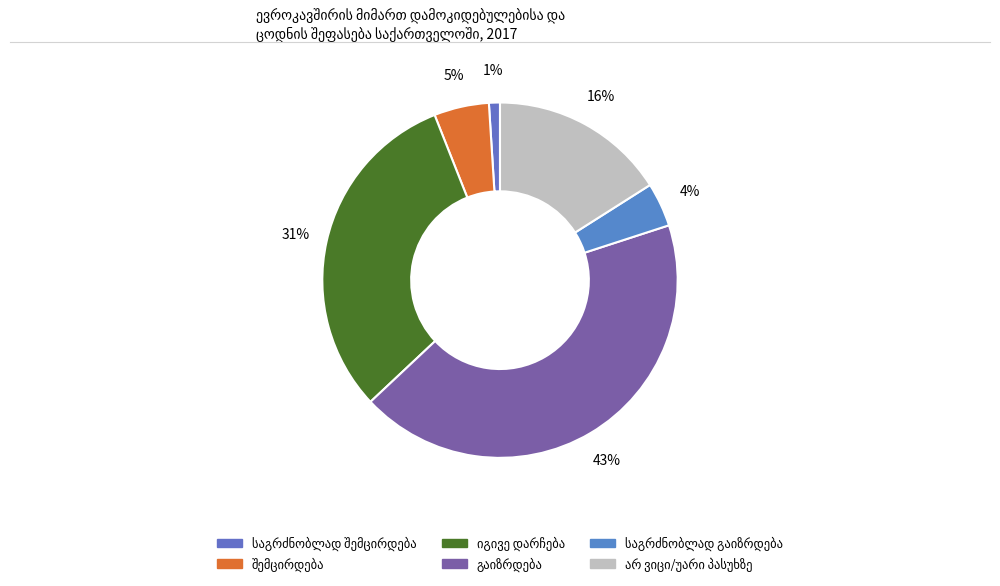

To the nearest percent, what is the difference between the largest and smallest slice percentages?

42%